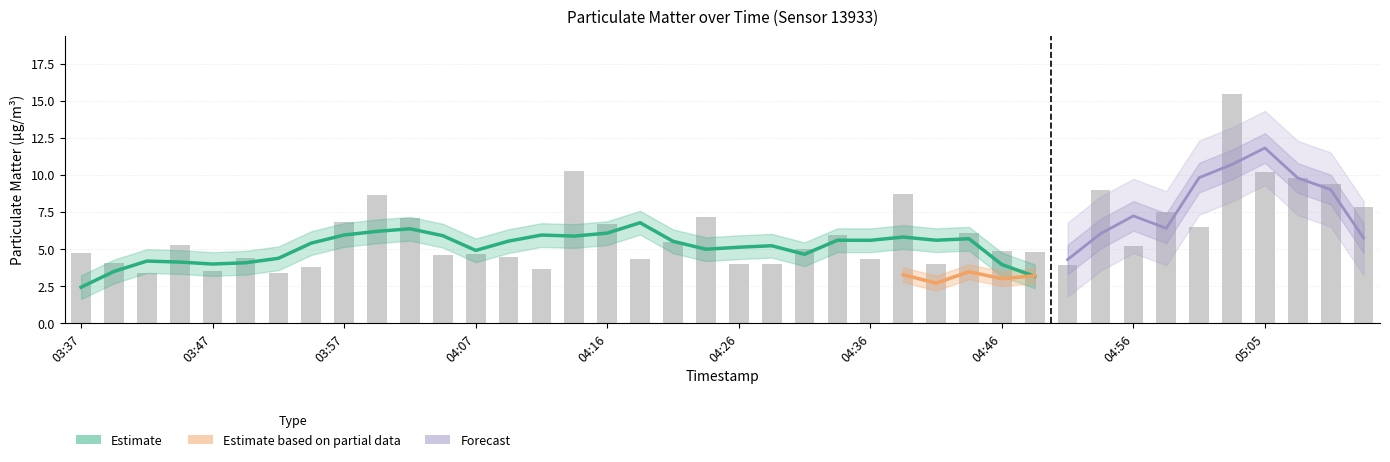

List the labels in order of value, largest first.

05:03, 04:14, 05:05, 05:08, 05:10, 04:53, 04:38, 03:59, 05:13, 04:58, 04:24, 04:02, 03:57, 04:16, 05:00, 04:43, 04:34, 04:21, 03:45, 04:56, 04:31, 04:46, 04:48, 03:37, 04:07, 04:04, 04:09, 03:49, 04:19, 04:36, 03:40, 04:29, 04:26, 04:41, 04:51, 03:54, 04:12, 03:47, 03:52, 03:42